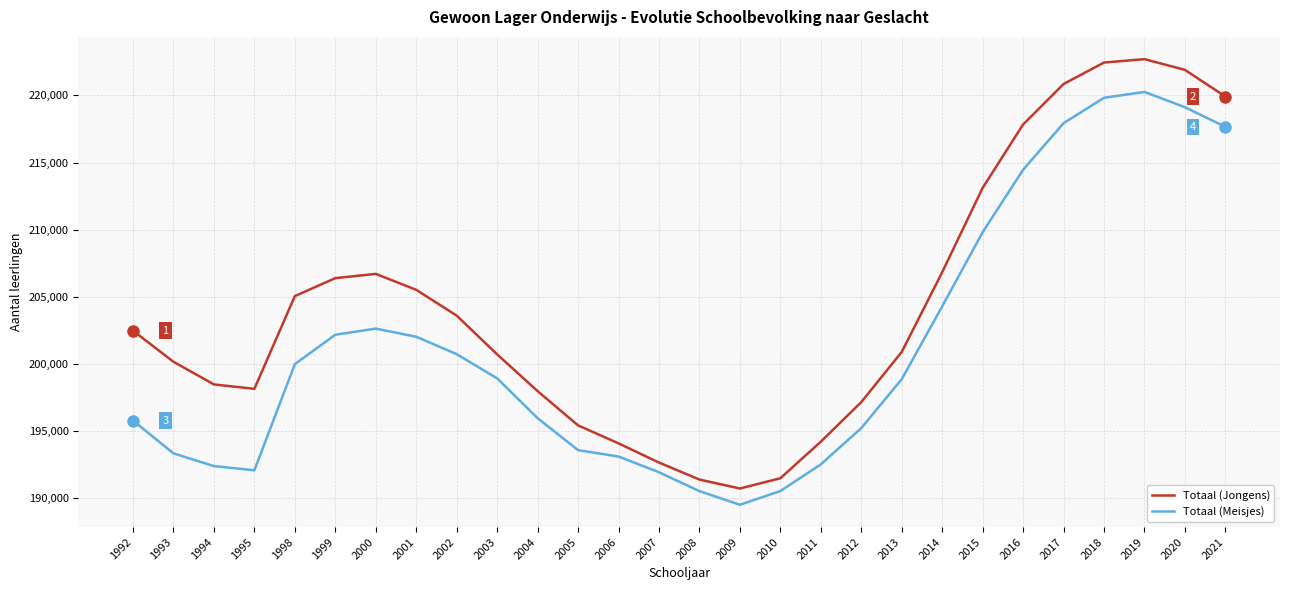

What is the sum of the Totaal (Meisjes) values at 1998 and 2005?

393539